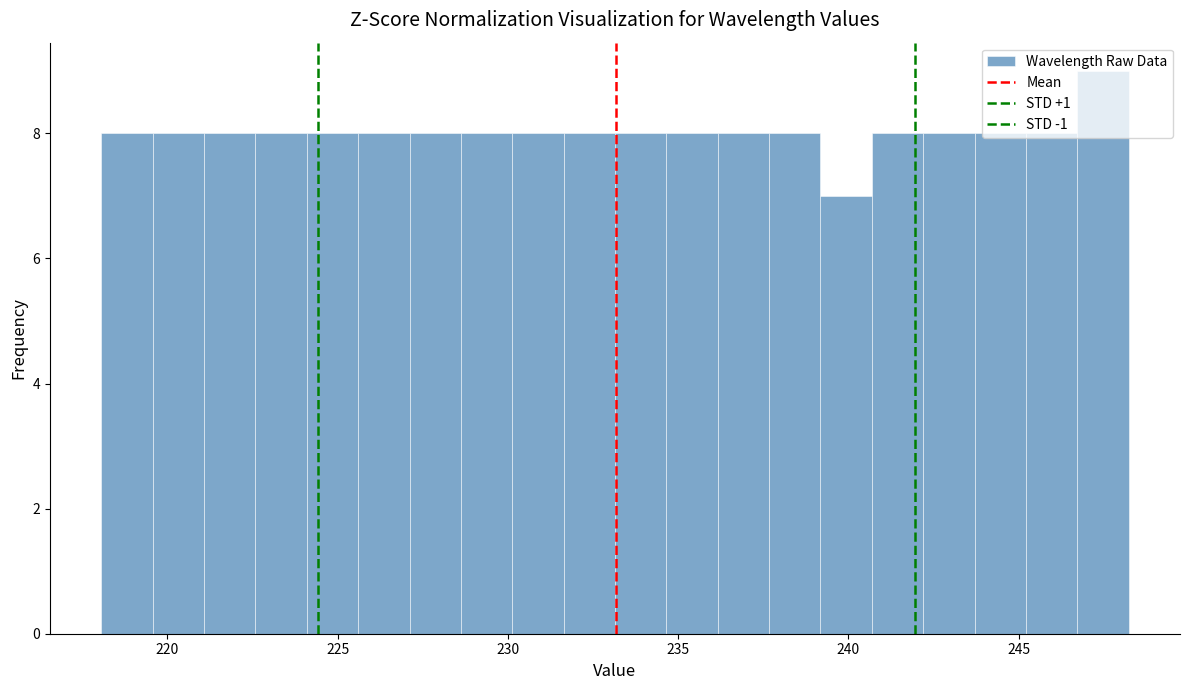

Around what value on the x-axis is the tallest bar? Give the approximate position of its centre, as read against the axis.

247.5